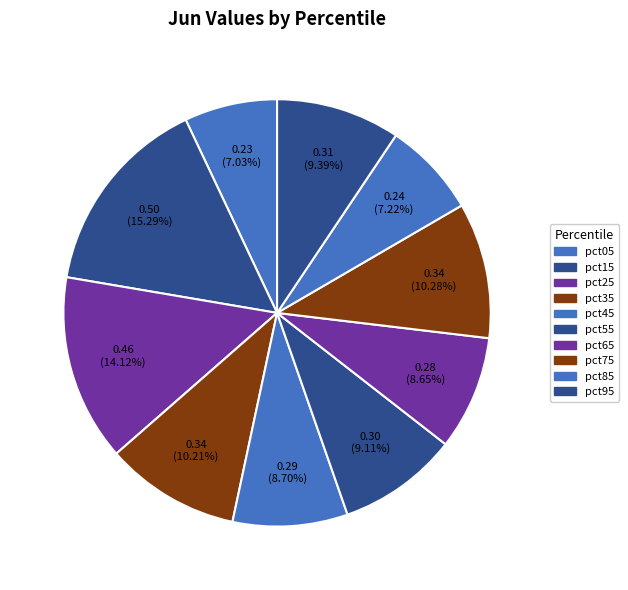

What portion of the pie excludes pct85?

92.8%